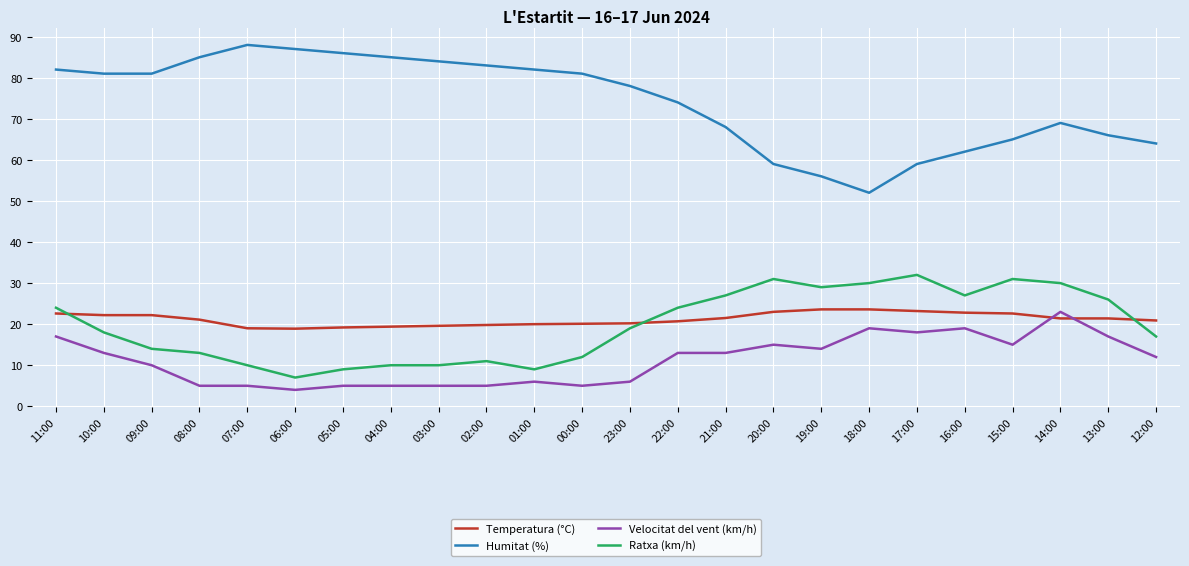

Which category has the highest value in the Velocitat del vent (km/h) series?

14:00